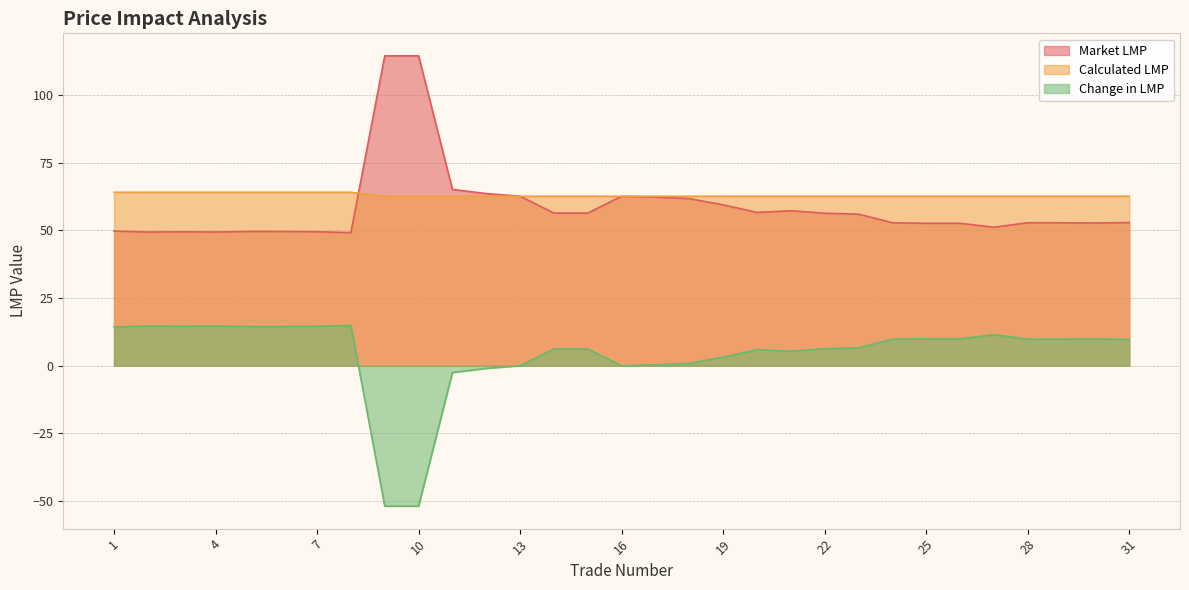

The value of Market LMP at 2 is 75.9. True or false?

False